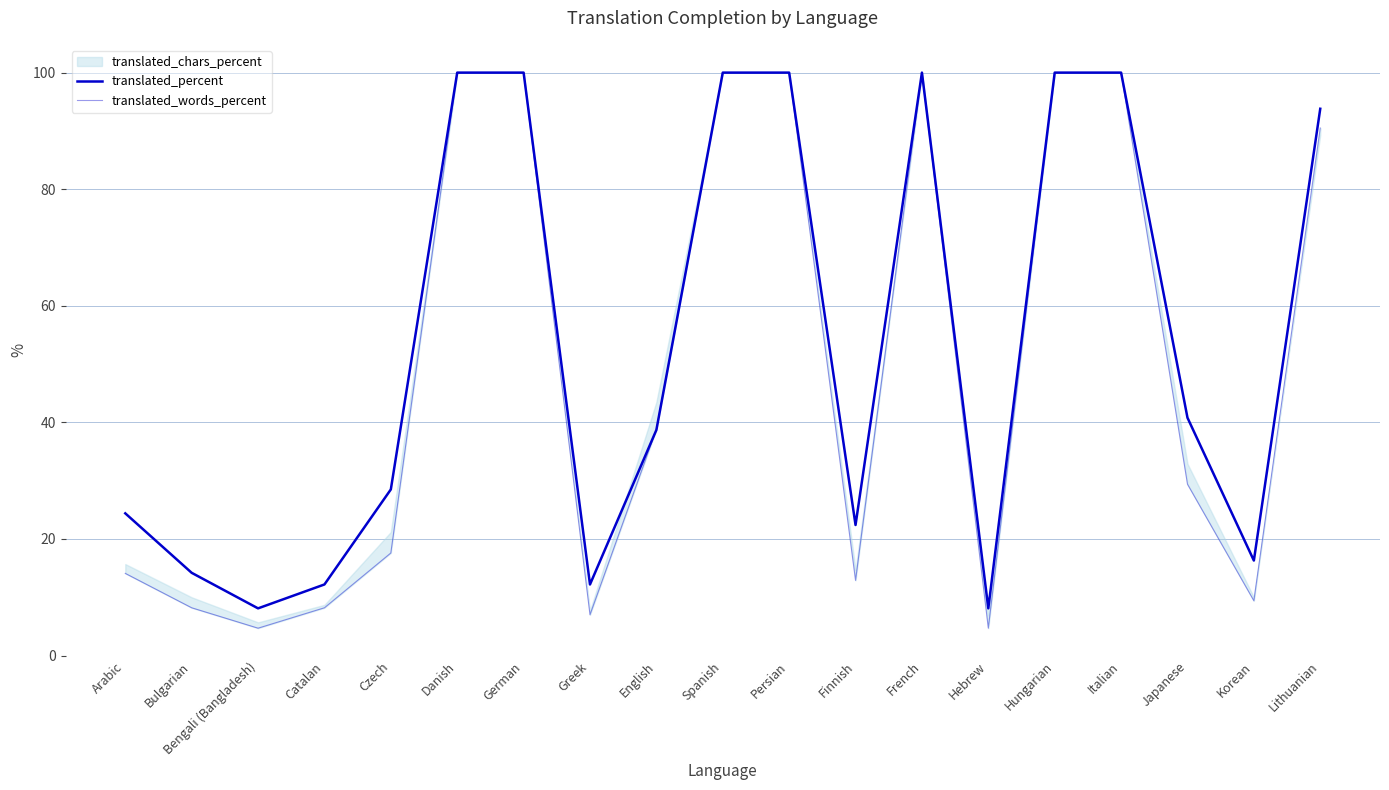

What is the average value of the translated_percent series?

53.7